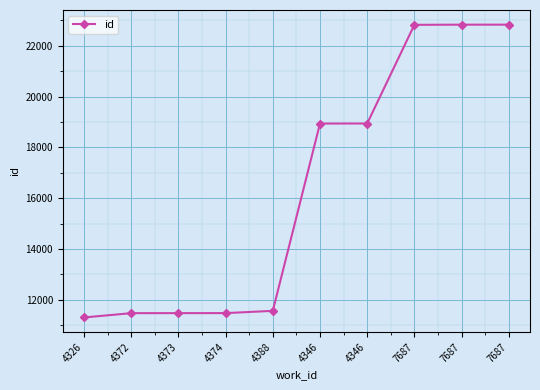

Is this an area chart (filled region under the line)?

No